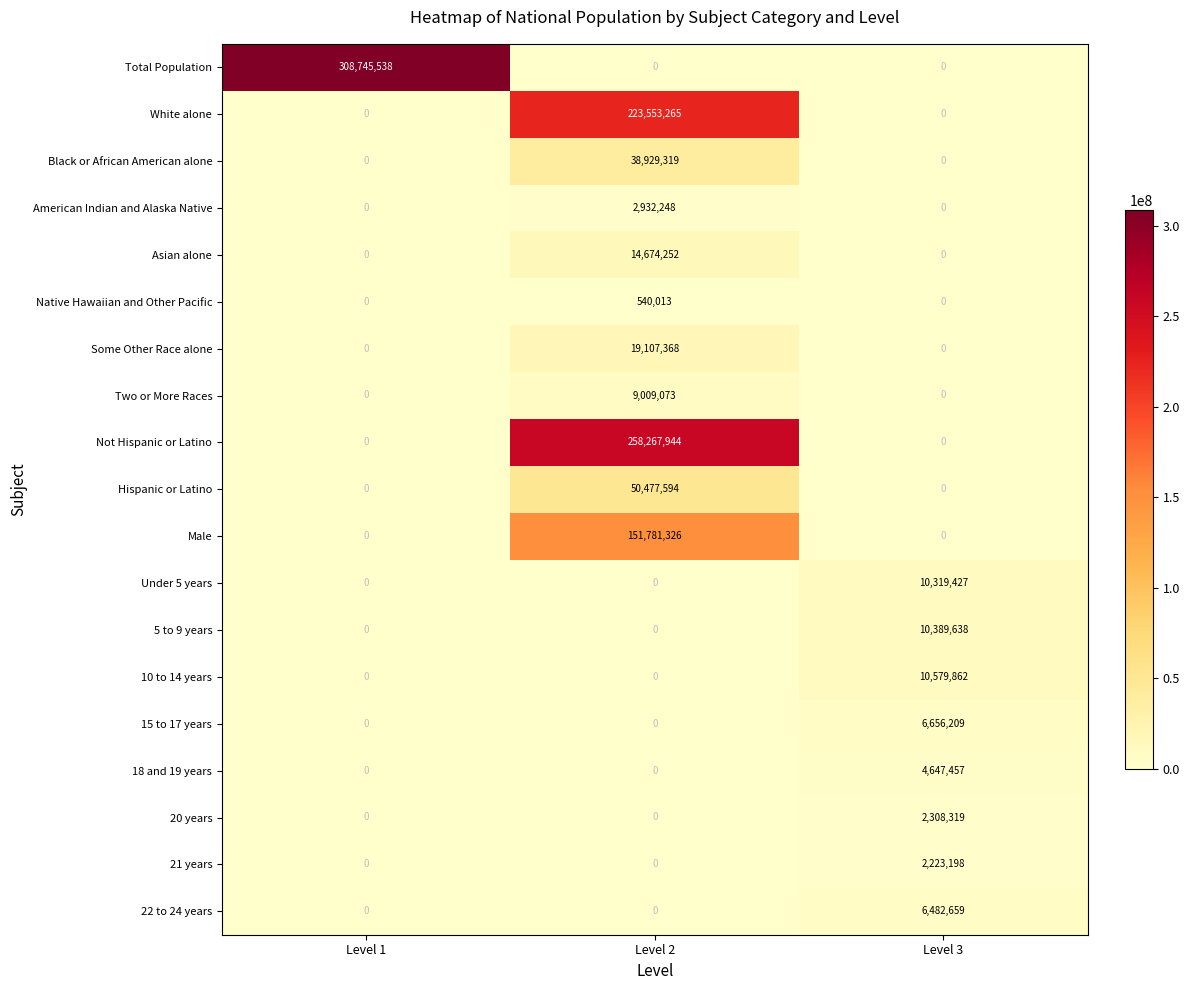

What is the sum of the 15 to 17 years values at Level 3 and Level 2?

6656209